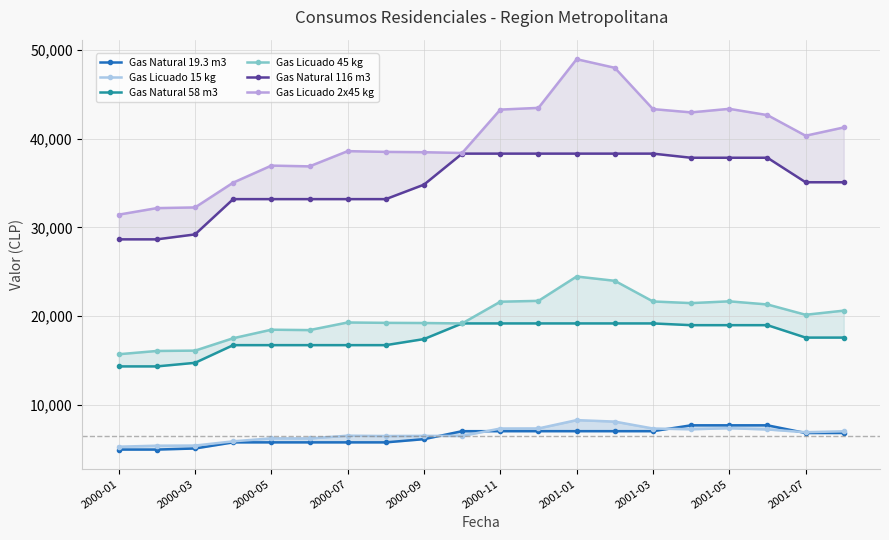

True or false: Gas Licuado 15 kg and Gas Licuado 2x45 kg cross at least once.

False